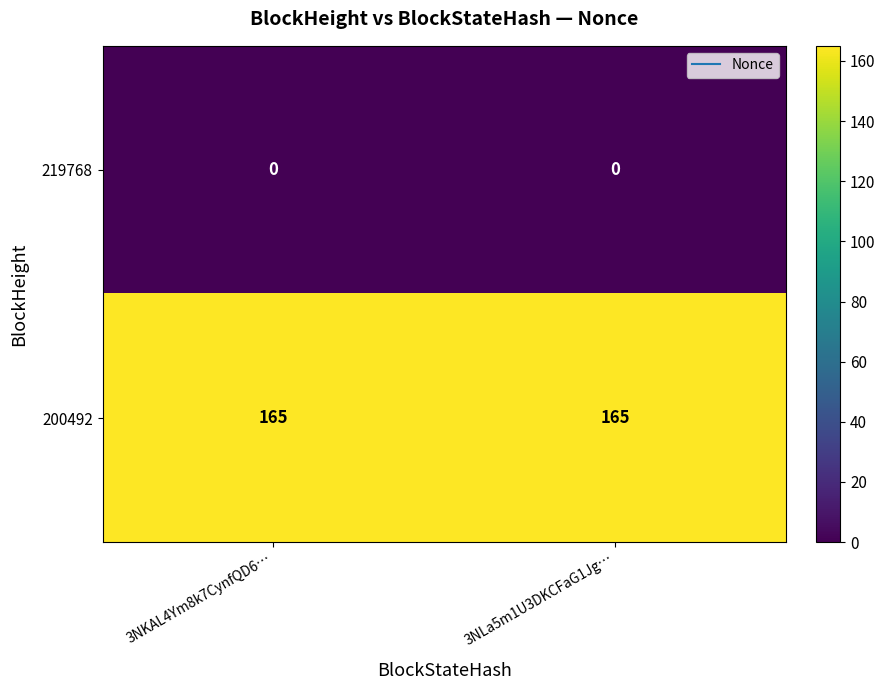

How many series are shown in this chart?

2